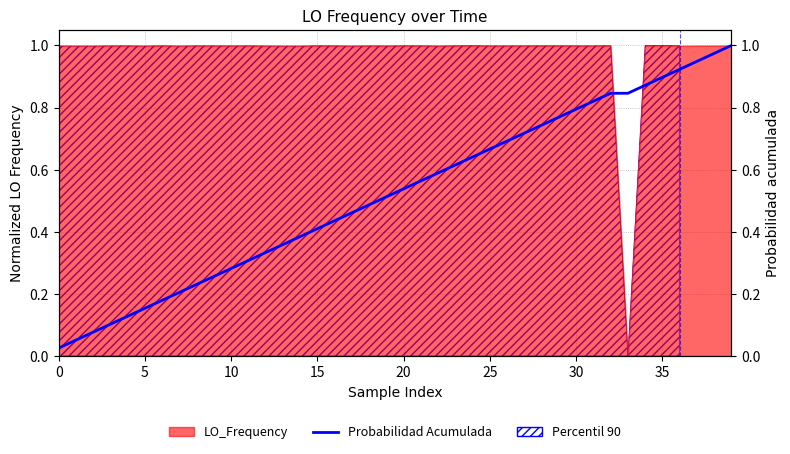

Is it true that the value at 17 is 0.2?

False